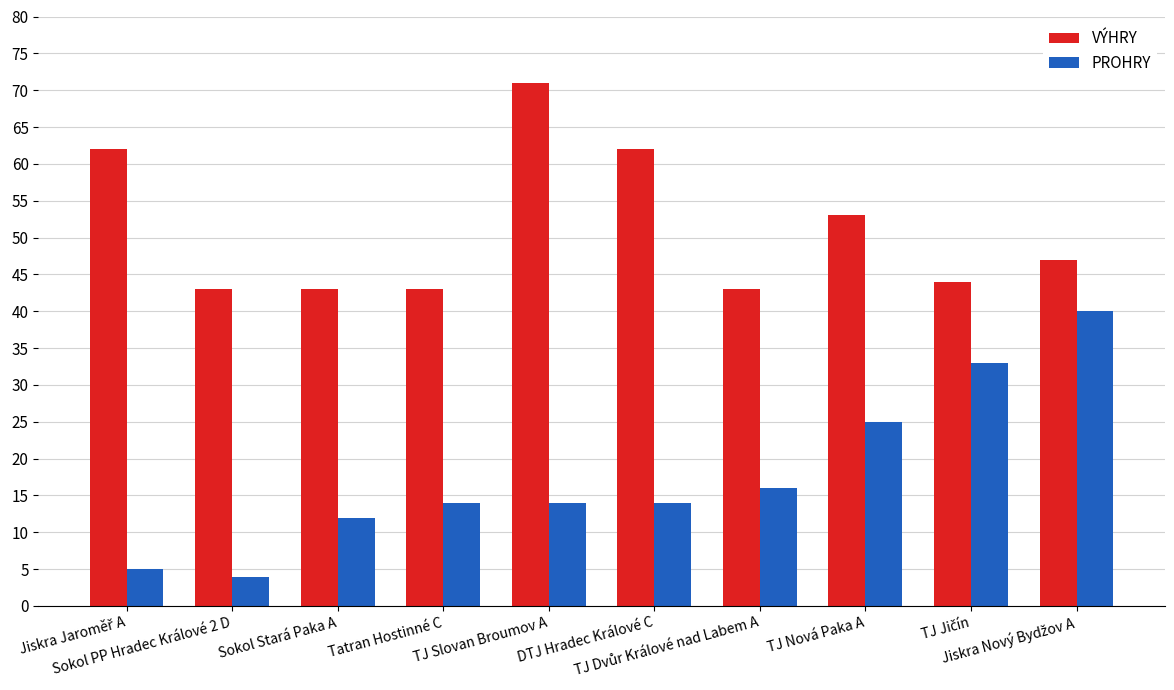

The VÝHRY series shows 53 at TJ Nová Paka A. True or false?

True